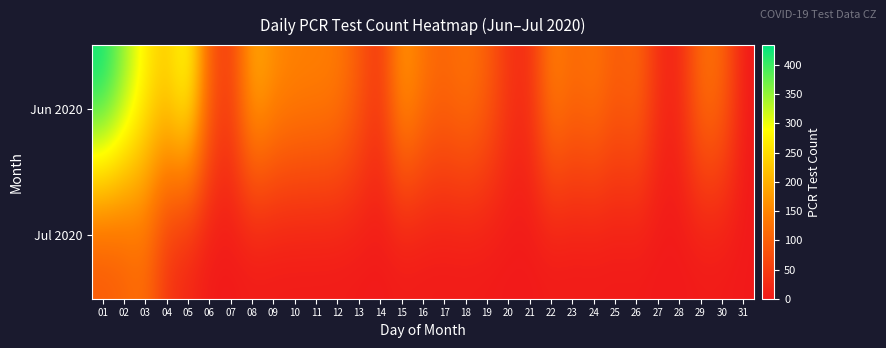

What is the total value across all series at 30?

113